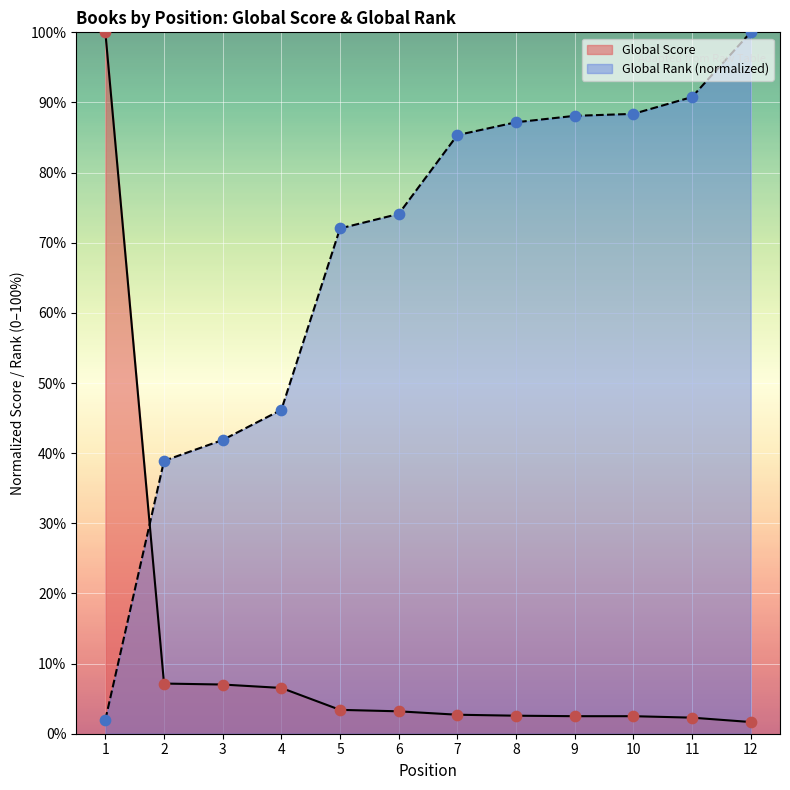

Which series has the largest total across all categories?

Global Rank (normalized)